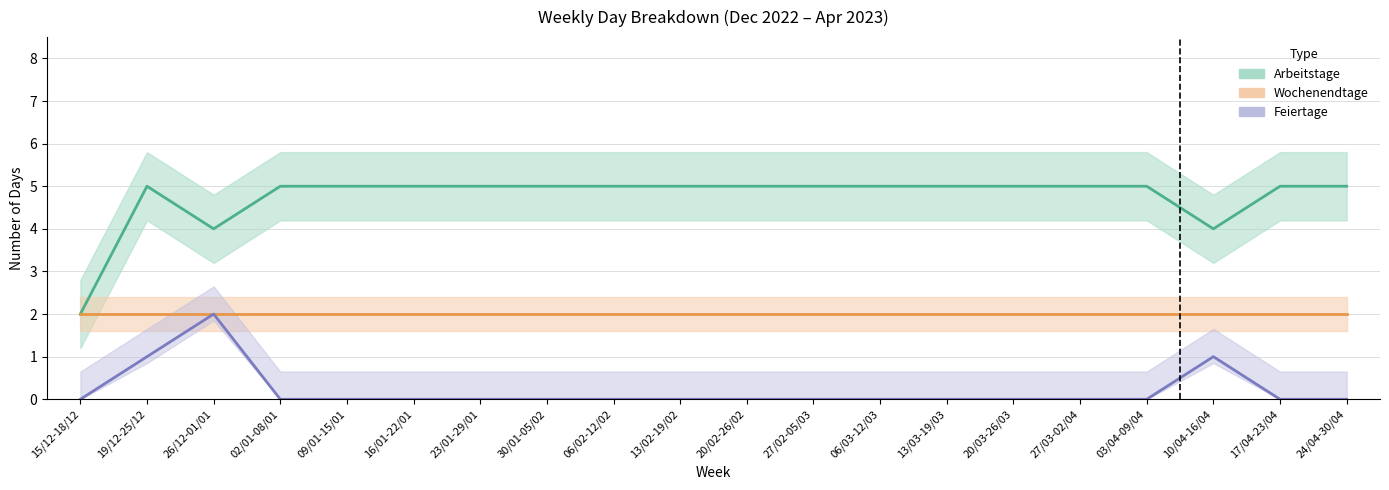

True or false: Arbeitstage and Feiertage cross at least once.

False